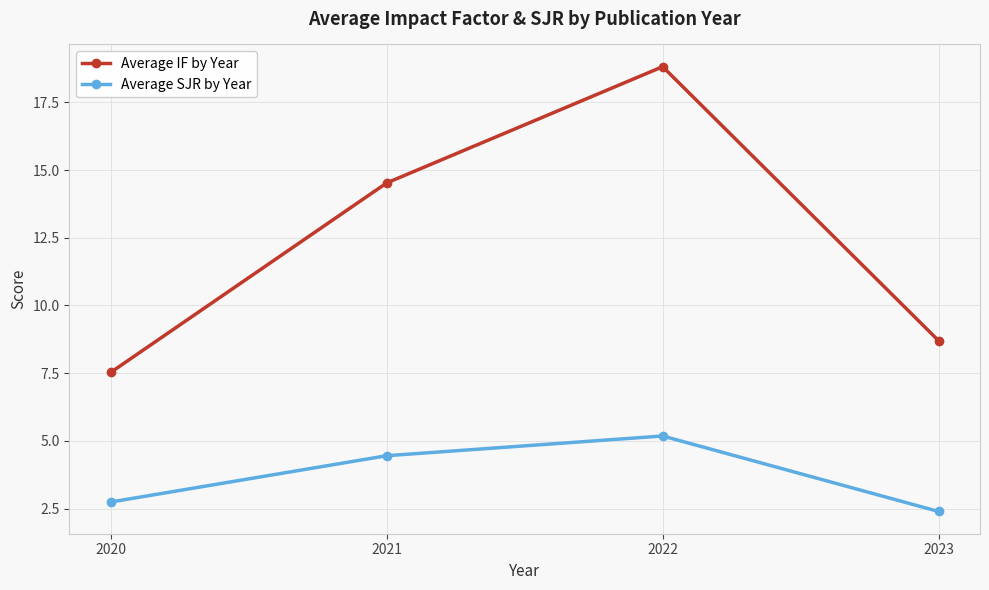

What is the lowest value of the Average IF by Year series?

7.5